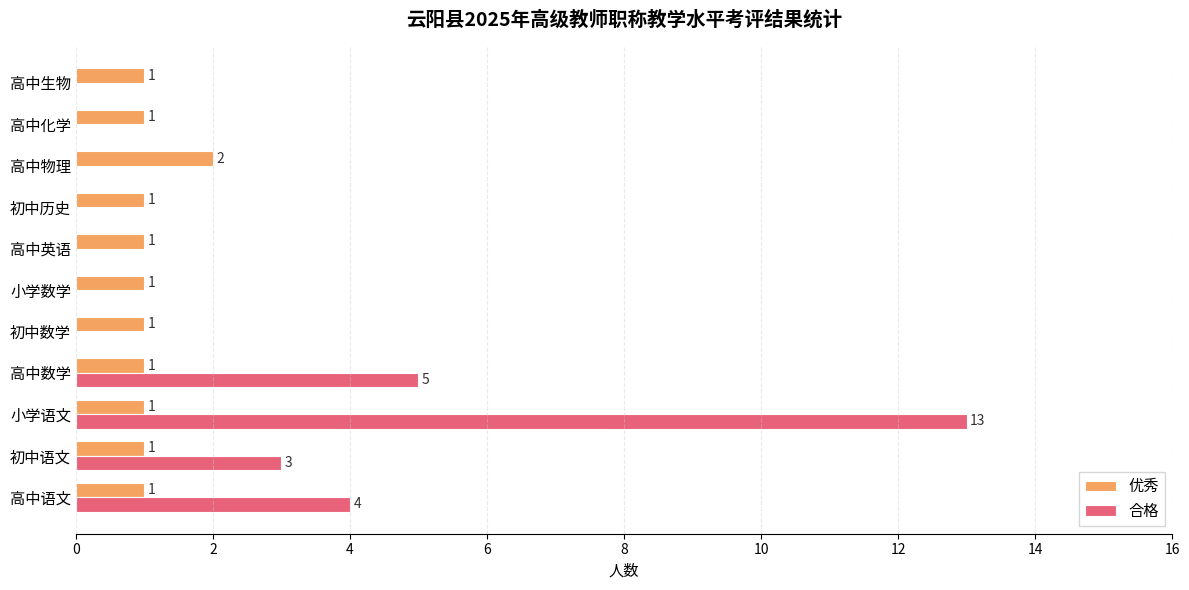

Is it true that 合格 equals 9 at 高中英语?

False